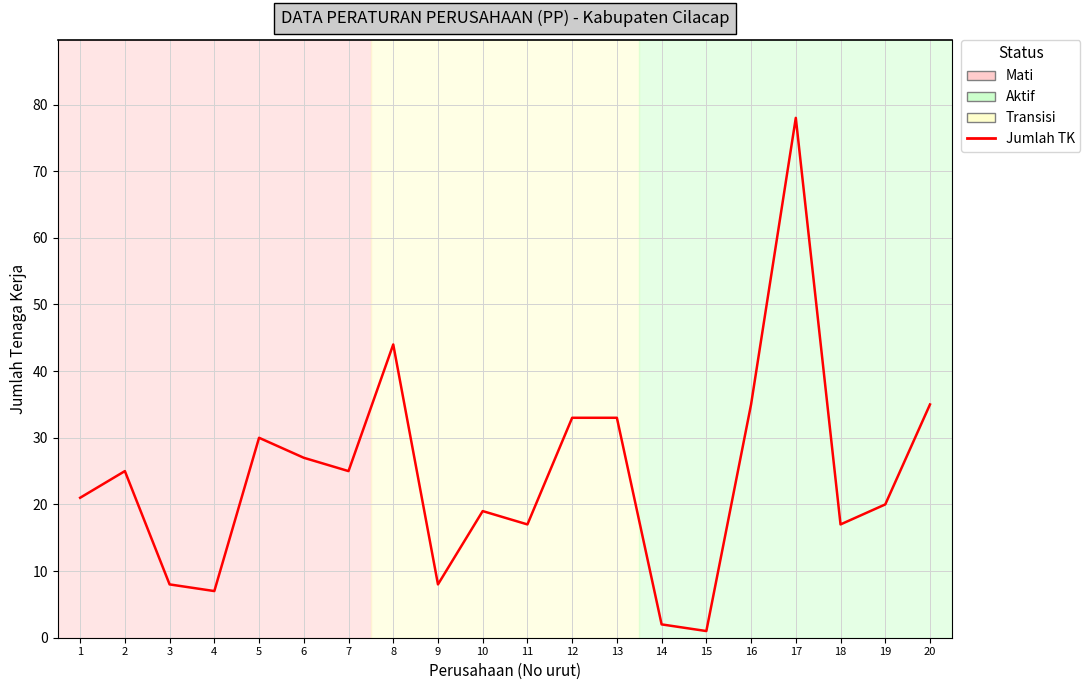

What is the difference between the second highest and second lowest values?

42